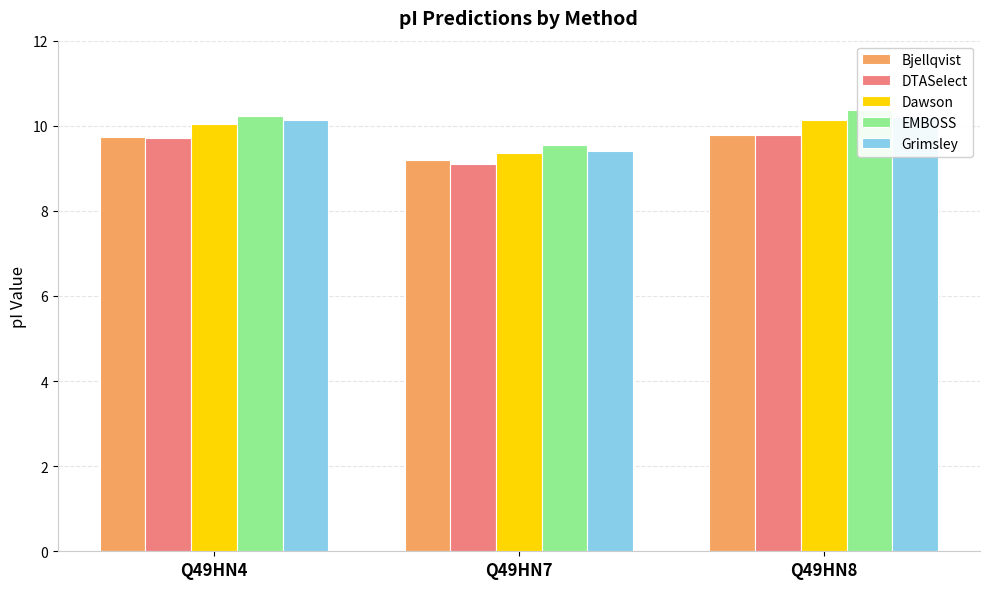

How many EMBOSS values are between 9 and 10?

1